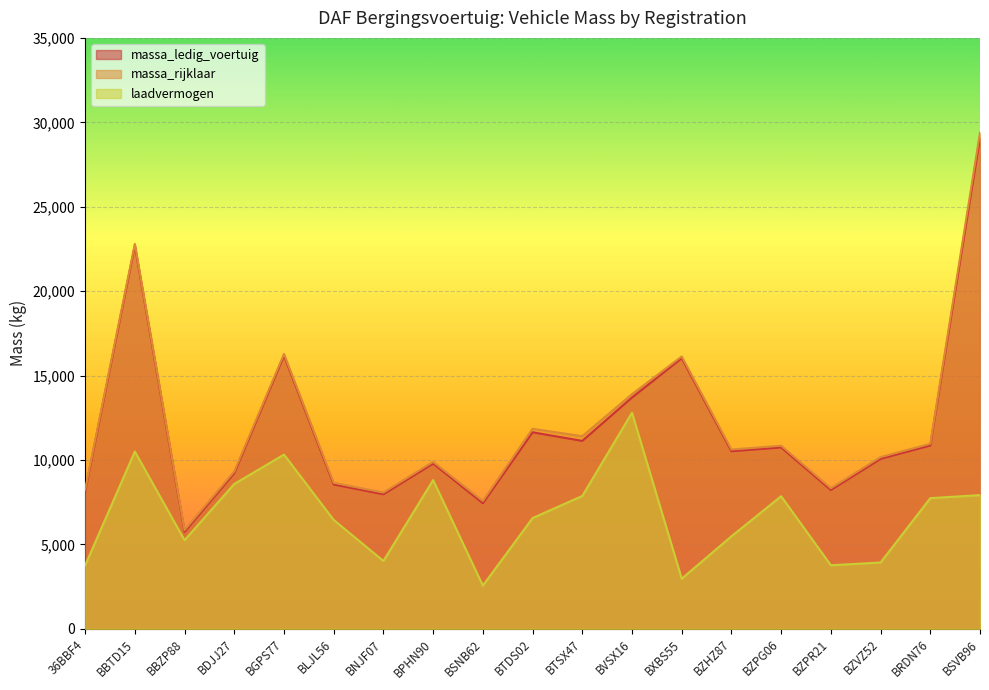

Rank the categories by laadvermogen value from lowest to highest.

BSNB62, BXBS55, 36BBF4, BZPR21, BZVZ52, BNJF07, BBZP88, BZHZ87, BLJL56, BTDS02, BRDN76, BZPG06, BTSX47, BSVB96, BDJJ27, BPHN90, BGPS77, BBTD15, BVSX16